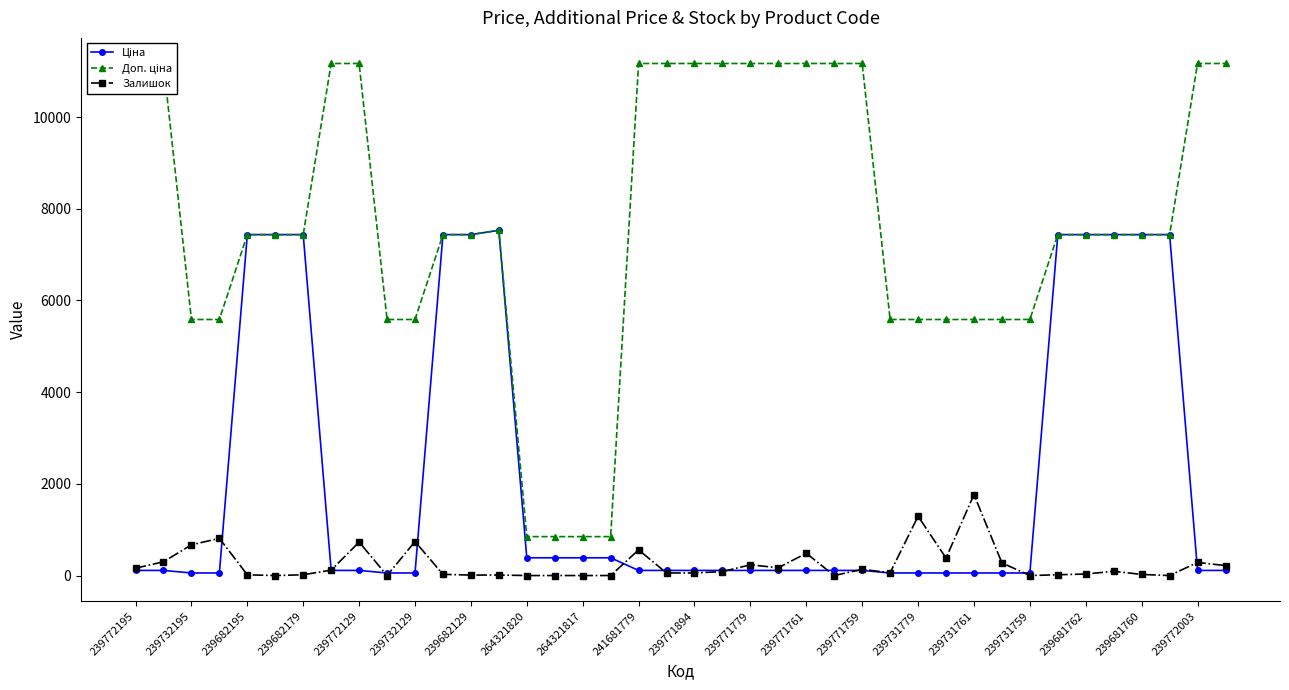

Reading left to right, what are all the values shown in this chart?

Ціна: 111.7	111.7	55.9	55.9	7436.2	7436.2	7436.2	111.7	111.7	55.9	55.9	7436.2	7436.2	7530.7	386.9	386.9	386.9	386.9	111.7	111.7	111.7	111.7	111.7	111.7	111.7	111.7	111.7	55.9	55.9	55.9	55.9	55.9	55.9	7436.2	7436.2	7436.2	7436.2	7436.2	111.7	111.7
Доп. ціна: 11169.0	11169.0	5585.0	5585.0	7436.2	7436.2	7436.2	11169.0	11169.0	5585.0	5585.0	7436.2	7436.2	7530.7	849.0	849.0	849.0	849.0	11169.0	11169.0	11169.0	11169.0	11169.0	11169.0	11169.0	11169.0	11169.0	5585.0	5585.0	5585.0	5585.0	5585.0	5585.0	7436.2	7436.2	7436.2	7436.2	7436.2	11169.0	11169.0
Залишок: 160.0	300.0	670.0	811.0	16.0	0.0	17.0	118.0	730.0	0.0	742.0	26.0	10.0	11.0	0.0	0.0	0.0	0.0	559.0	56.0	56.0	86.0	234.0	170.0	486.0	0.0	135.0	61.0	1293.0	382.0	1767.0	276.0	0.0	17.0	33.0	93.0	24.0	0.0	286.0	217.0